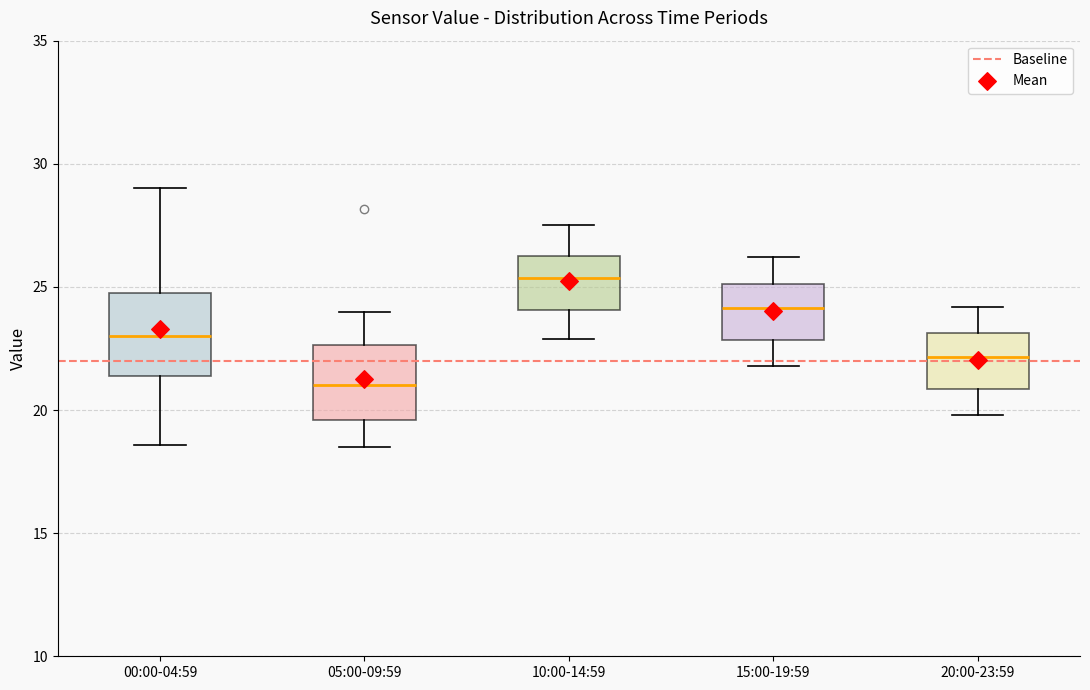

Reading left to right, read every box against the y-axis: the position of its median line, the range the box covers, and the ends of its whiskers. The values are not printed on the chart, so give them approximately, as read against the axis.

00:00-04:59: median 23.0, box 21.5 to 25.0, whiskers 18.5 to 29.0
05:00-09:59: median 21.0, box 19.5 to 22.5, whiskers 18.5 to 24.0
10:00-14:59: median 25.5, box 24.0 to 26.5, whiskers 23.0 to 27.5
15:00-19:59: median 24.0, box 23.0 to 25.0, whiskers 22.0 to 26.0
20:00-23:59: median 22.0, box 21.0 to 23.0, whiskers 20.0 to 24.0